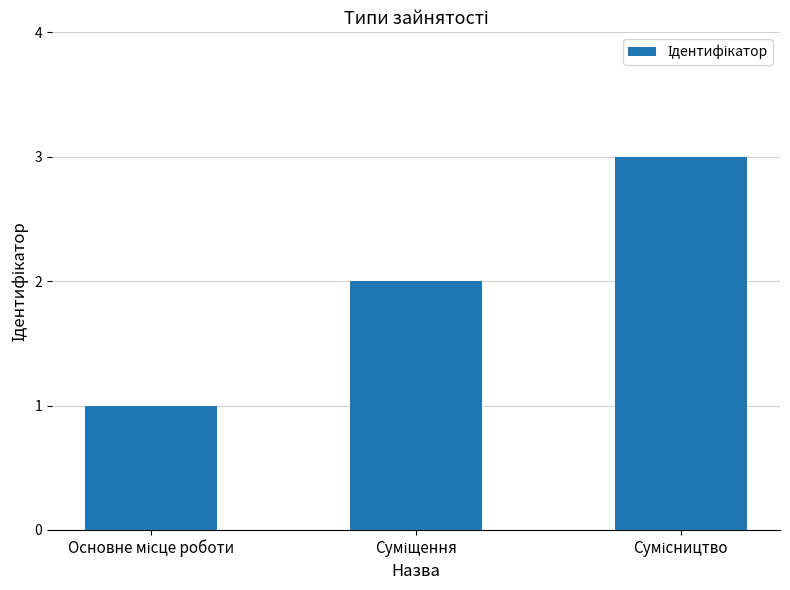

Count the values in the range 1 to 3.

3